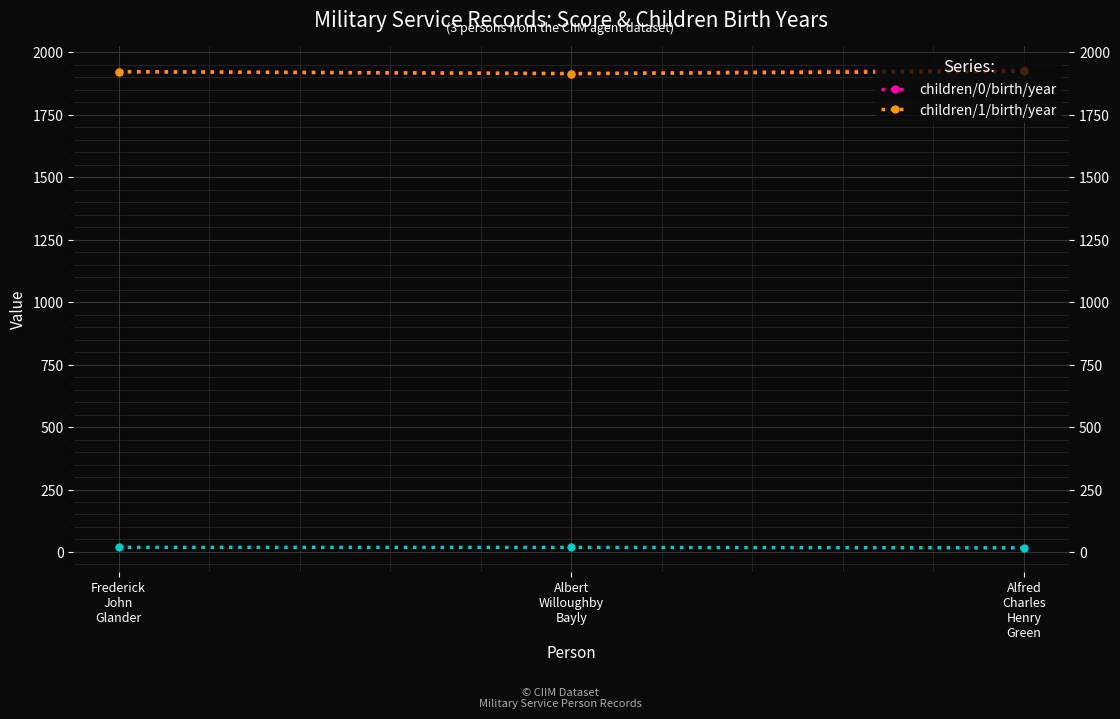

How many lines are shown in the chart?

2